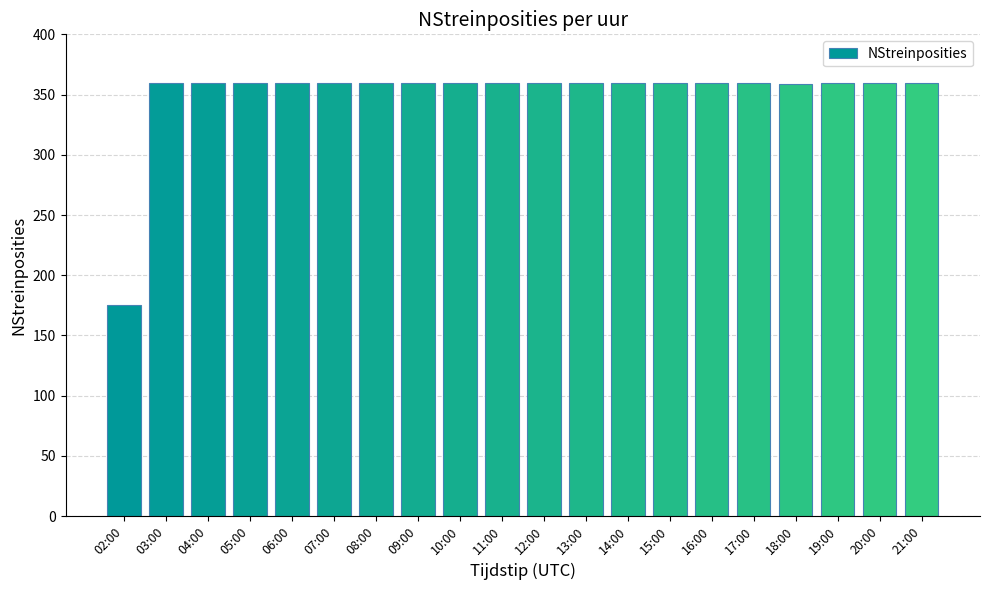

What value does the data have at 16:00?

360